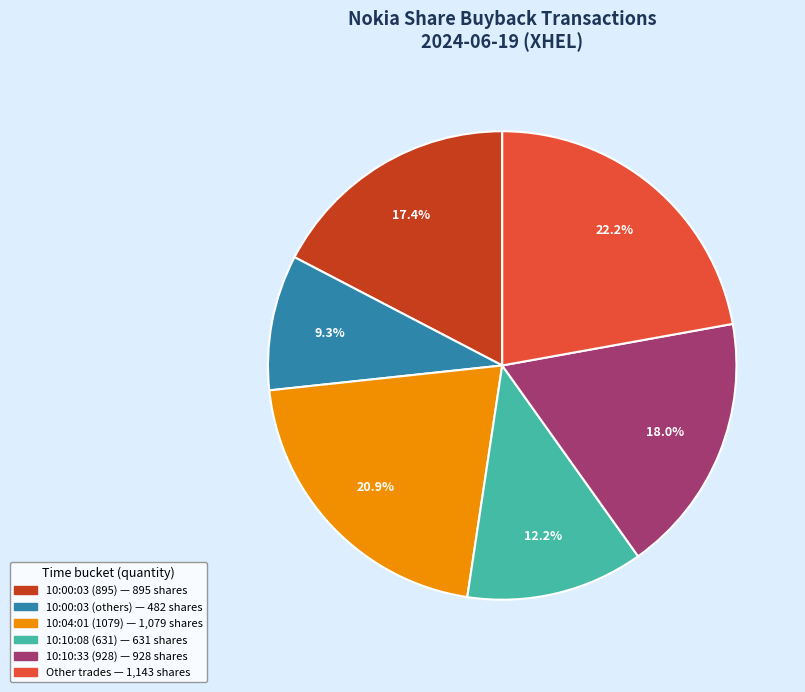

Is there any slice that represents more than half of the pie?

No